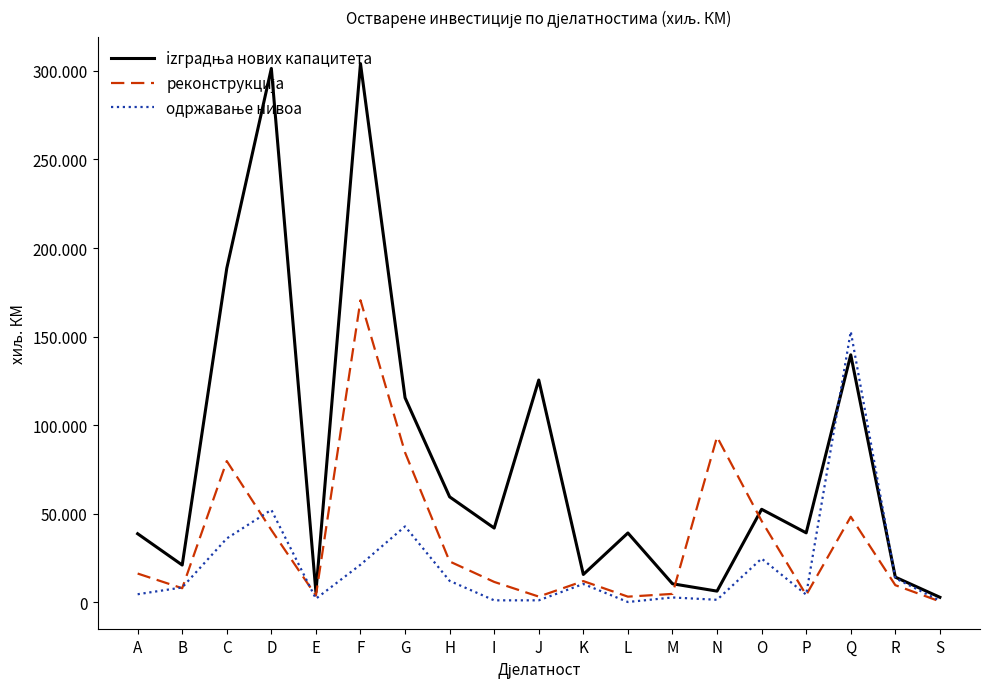

Where do одржавање нивоа and реконструкција first cross each other?

A and B